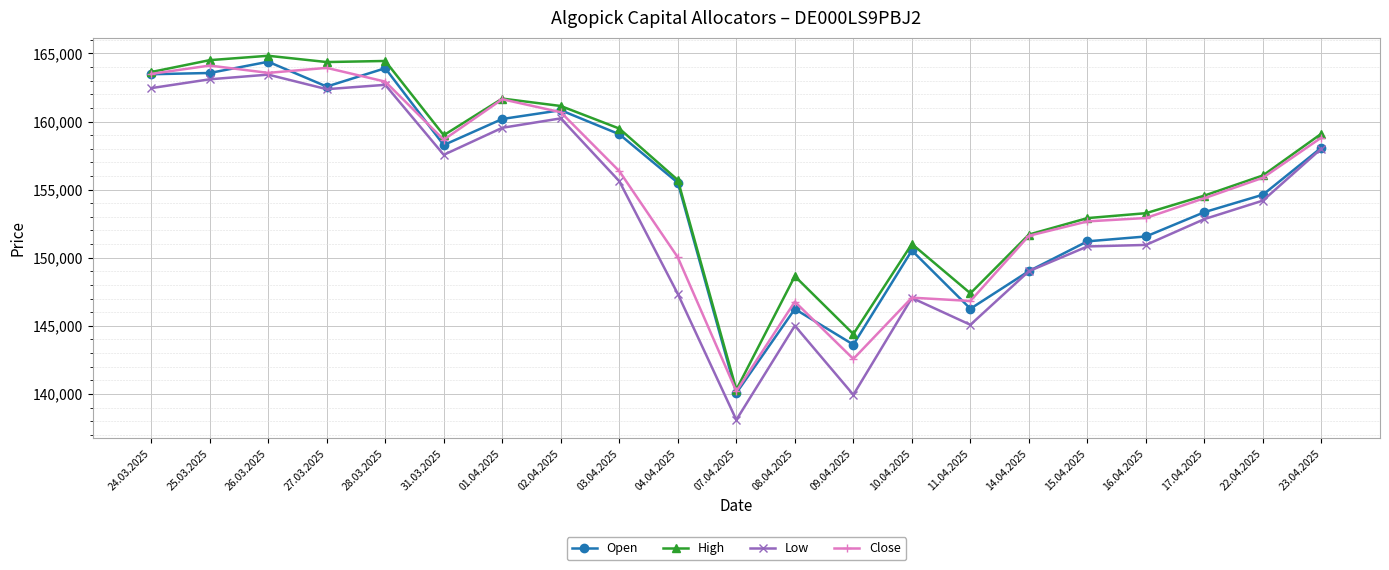

Which series has the largest range (max minus min)?

Low